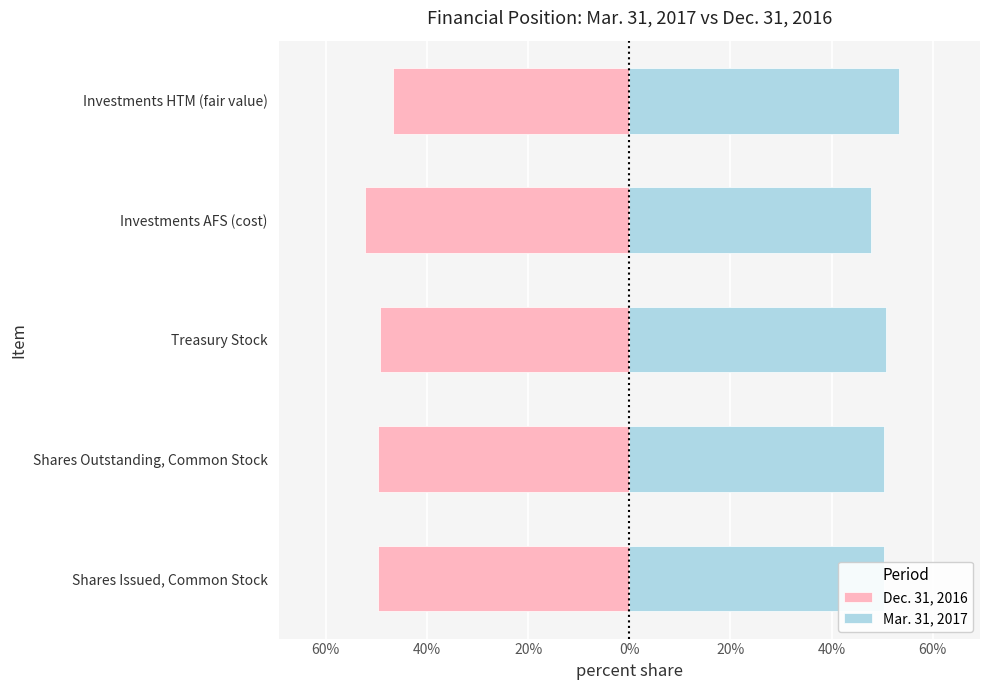

Rank the series by their maximum value, from lowest to highest.

Dec. 31, 2016, Mar. 31, 2017